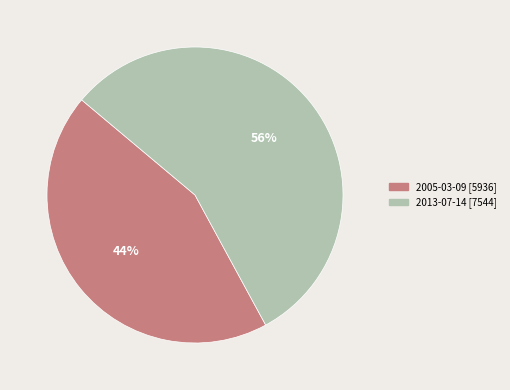

What is the largest slice in the pie chart?

2013-07-14